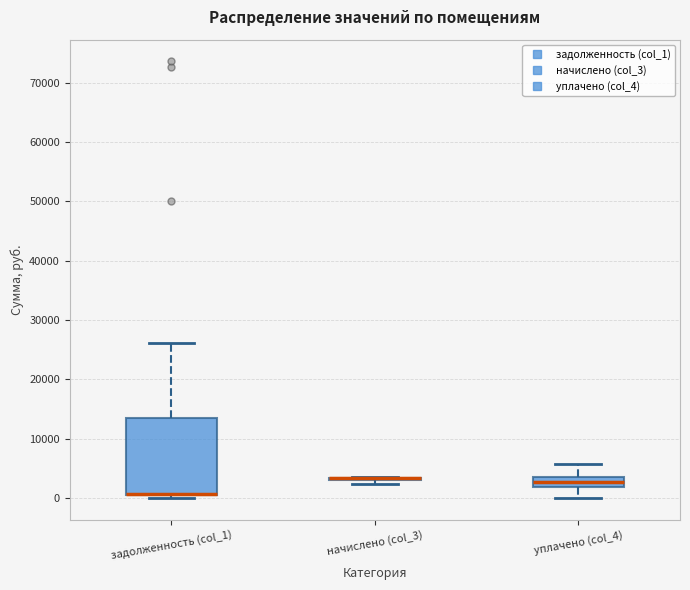

Where is the upper edge of the box for уплачено (col_4) on the y-axis? The values are not printed on the chart, so give them approximately, as read against the axis.

4000